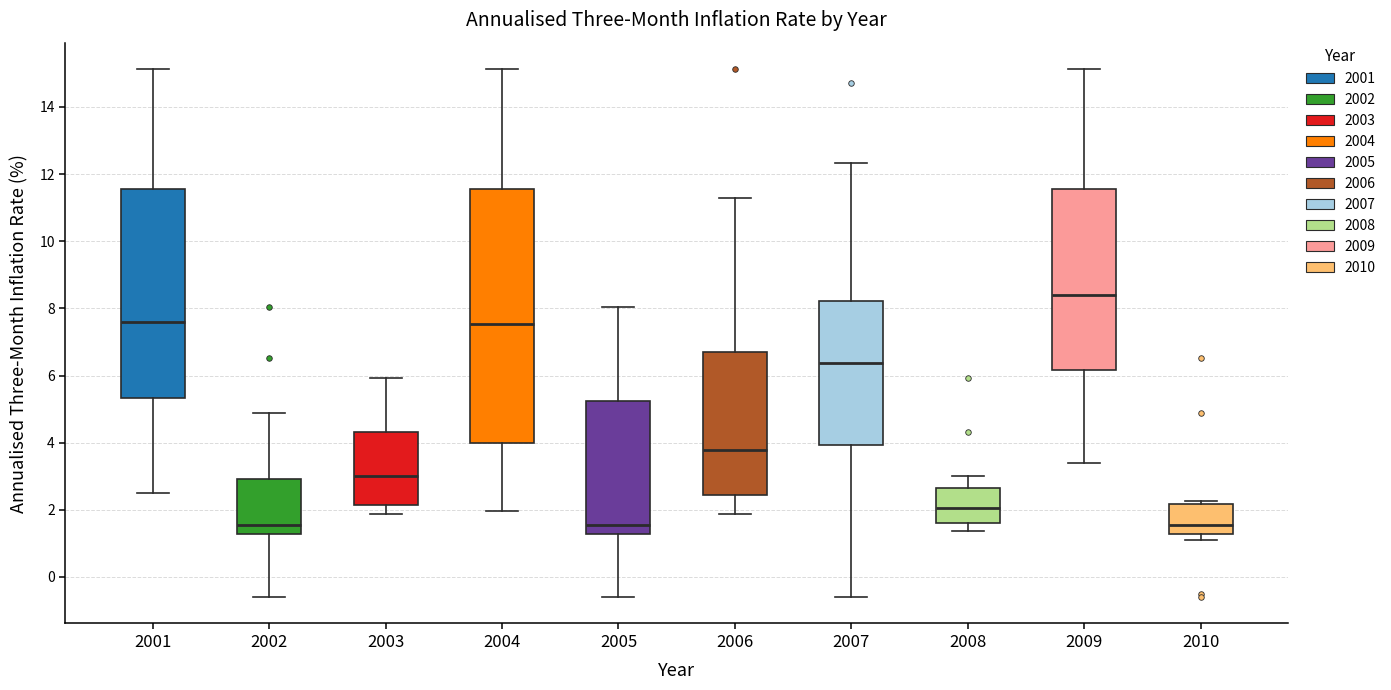

Reading left to right, read every box against the y-axis: the position of its median line, the range the box covers, and the ends of its whiskers. The values are not printed on the chart, so give them approximately, as read against the axis.

2001: median 7.6, box 5.4 to 11.6, whiskers 2.6 to 15.2
2002: median 1.6, box 1.2 to 3.0, whiskers -0.6 to 4.8
2003: median 3.0, box 2.2 to 4.4, whiskers 1.8 to 6.0
2004: median 7.6, box 4.0 to 11.6, whiskers 2.0 to 15.2
2005: median 1.6, box 1.2 to 5.2, whiskers -0.6 to 8.0
2006: median 3.8, box 2.4 to 6.6, whiskers 1.8 to 11.2
2007: median 6.4, box 4.0 to 8.2, whiskers -0.6 to 12.4
2008: median 2.0, box 1.6 to 2.6, whiskers 1.4 to 3.0
2009: median 8.4, box 6.2 to 11.6, whiskers 3.4 to 15.2
2010: median 1.6, box 1.2 to 2.2, whiskers 1.0 to 2.2 (just above the box's upper edge)